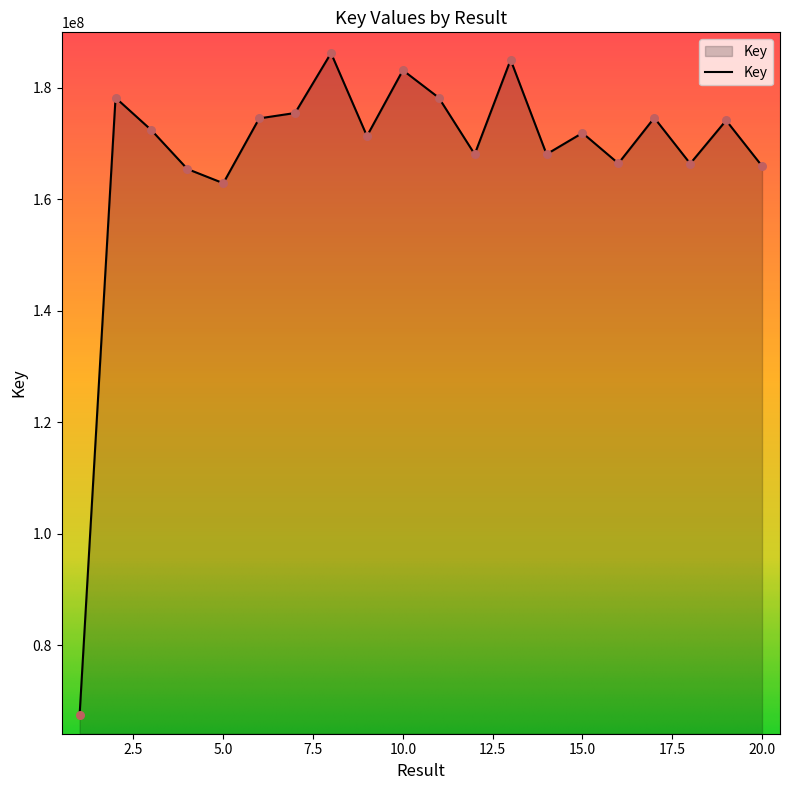

What is the greatest value displayed?

186259554